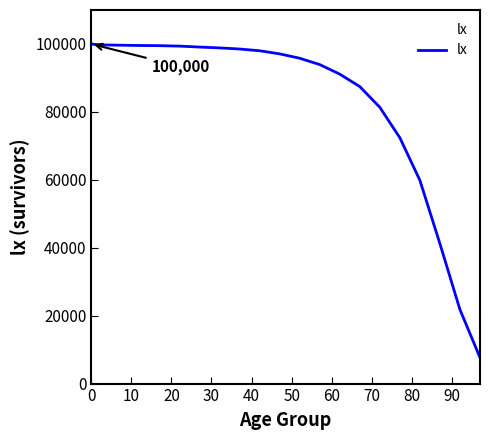

What is the greatest value displayed?

100000